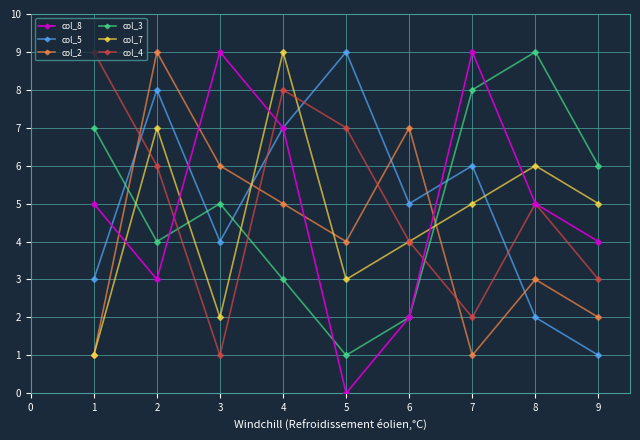

What is the total value across all series at 1?

26